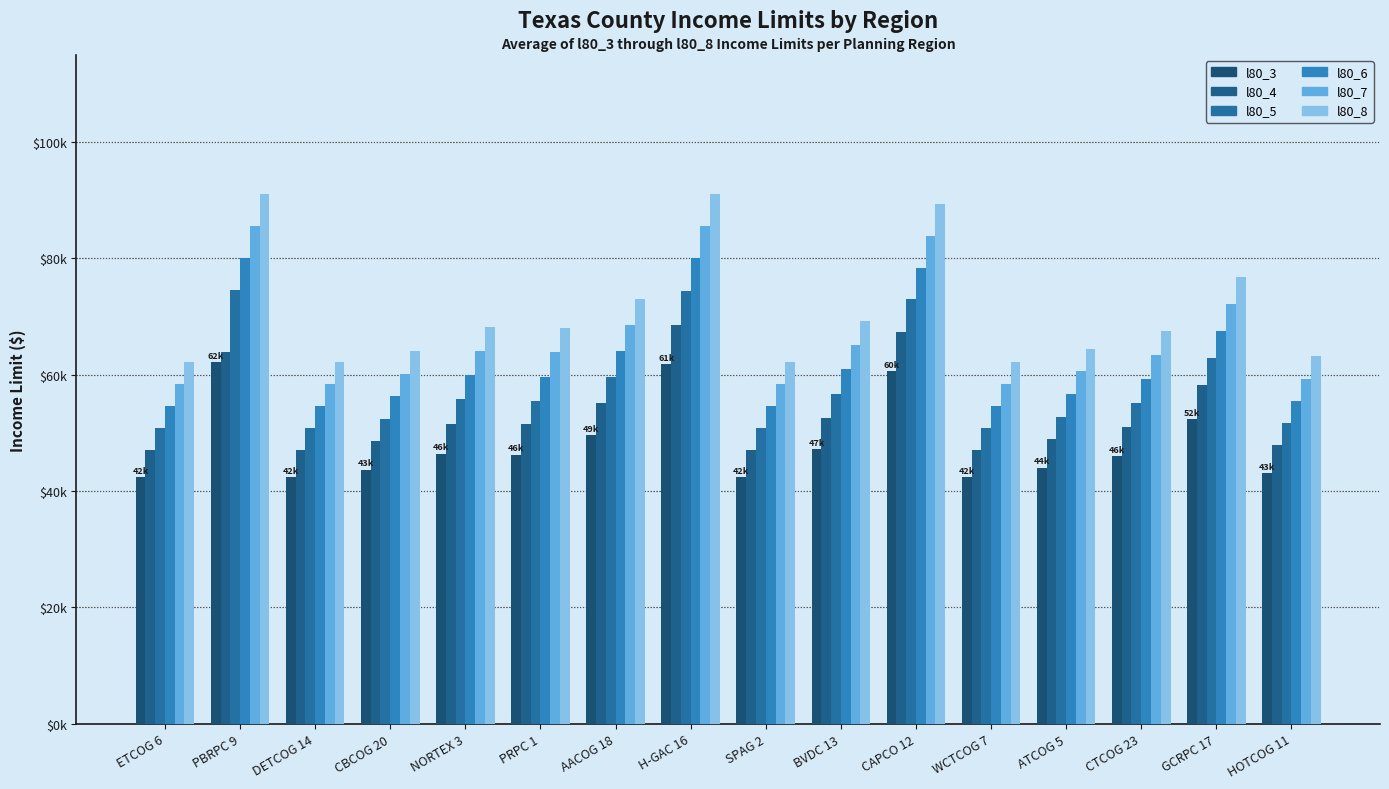

At which category is the sum across all series the highest?

H-GAC 16